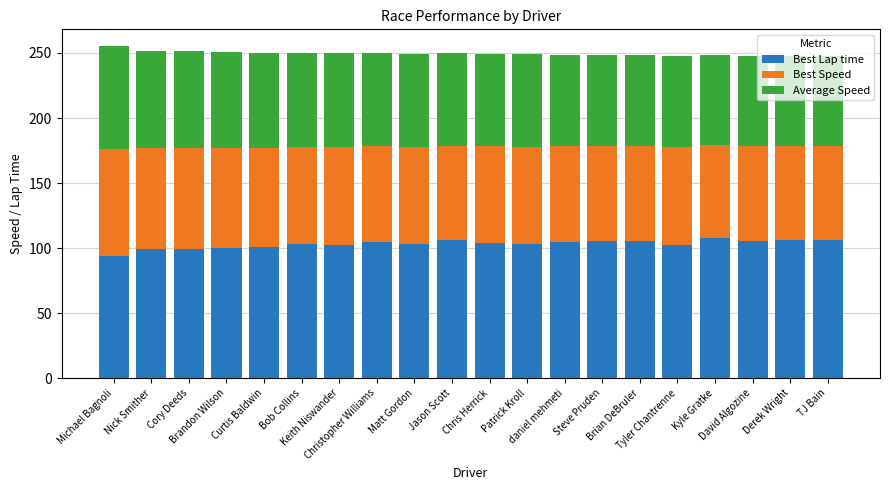

What is the difference between the second highest and second lowest values in the Best Lap time series?

6.6